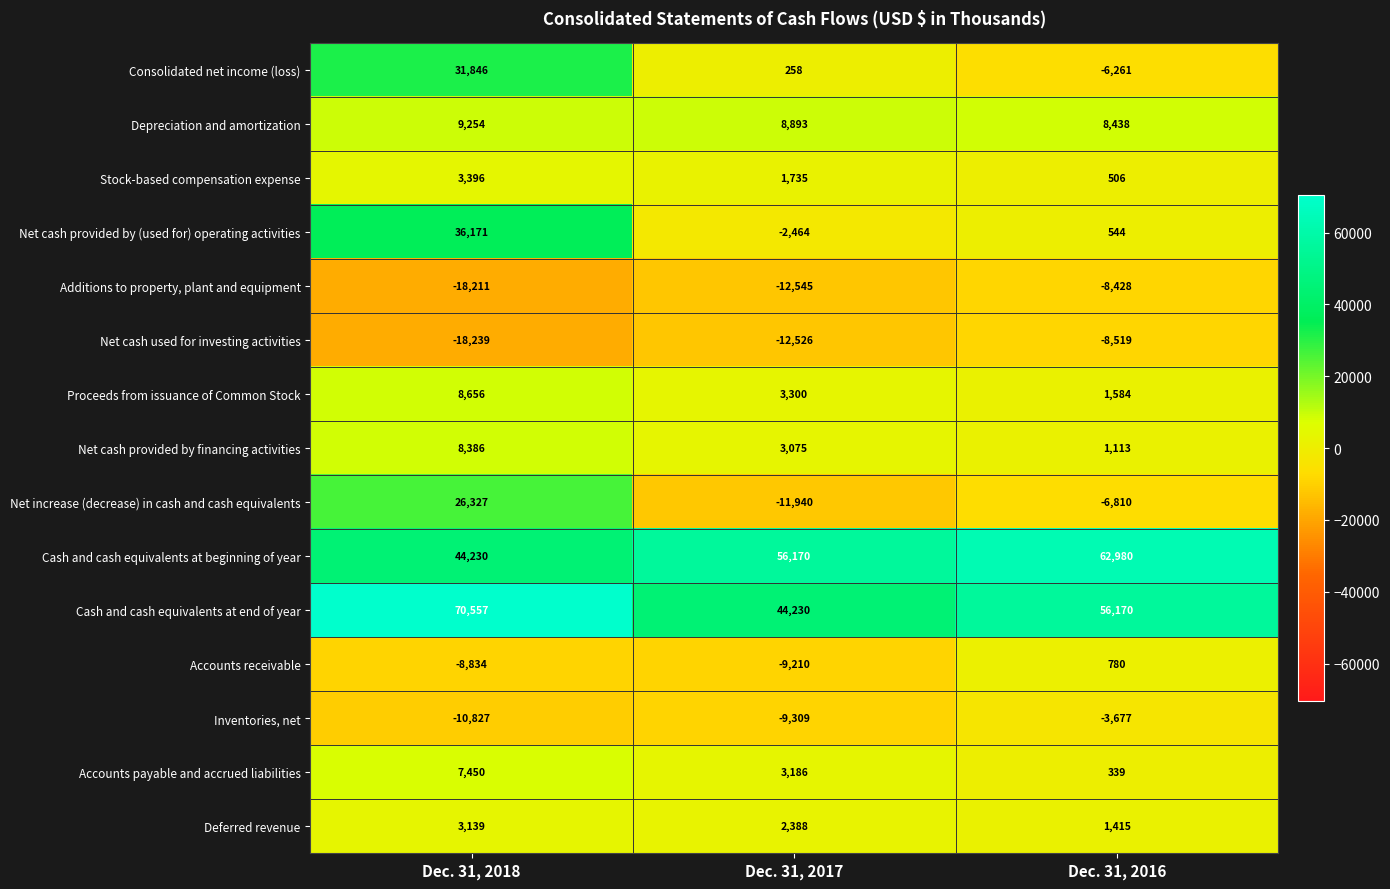

What is the approximate value of Net cash provided by financing activities at Dec. 31, 2018, to the nearest 100?

8400